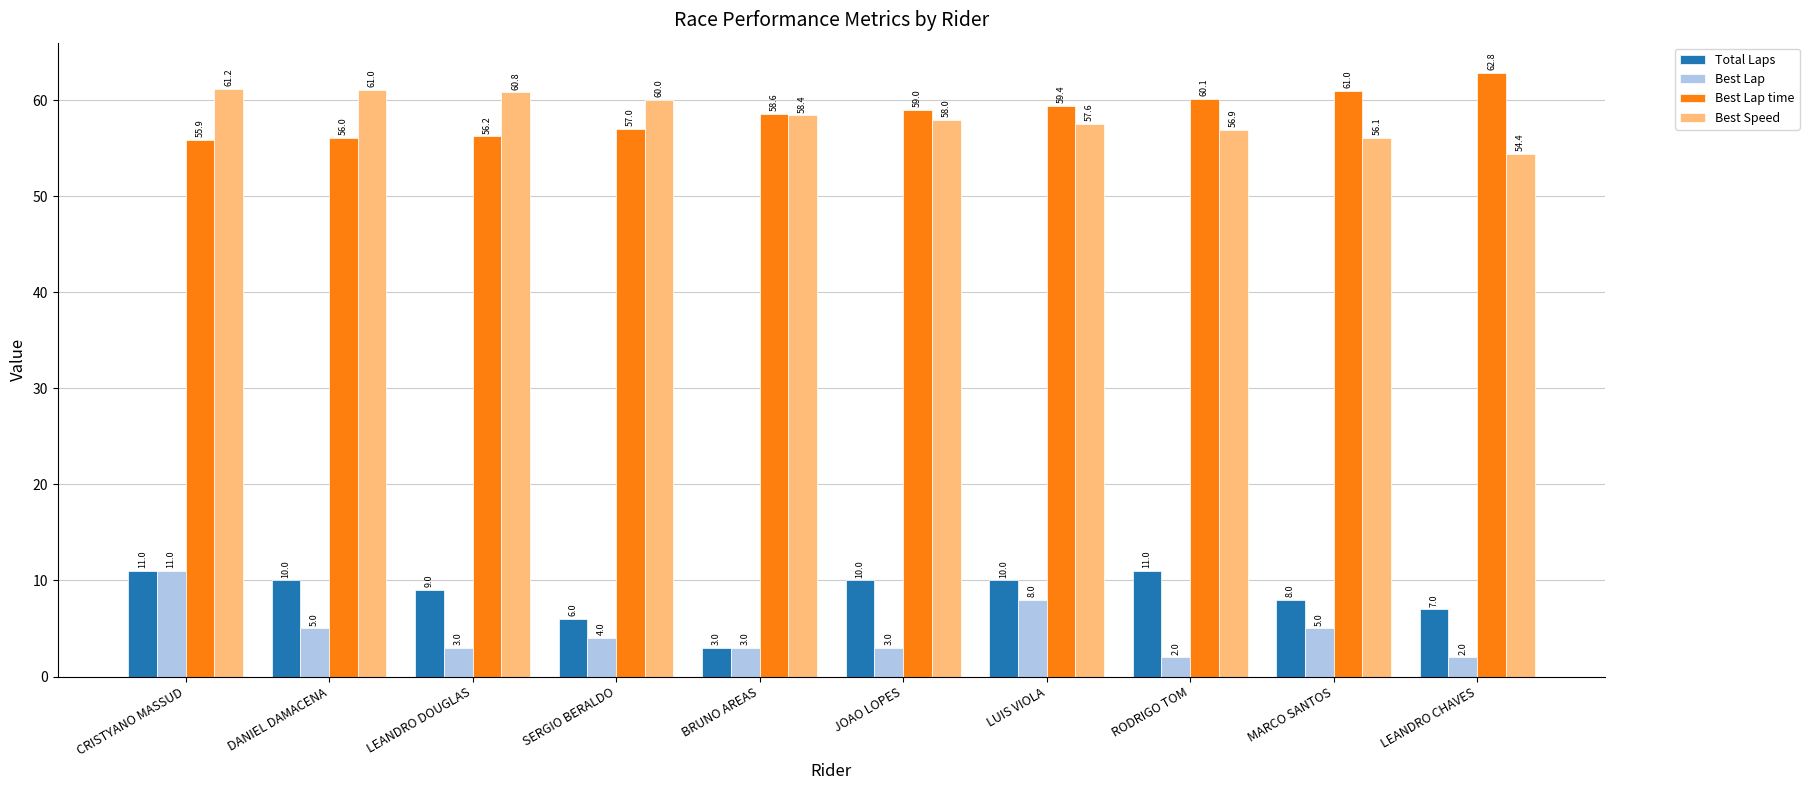

At which label does Best Lap time first exceed 58?

BRUNO AREAS